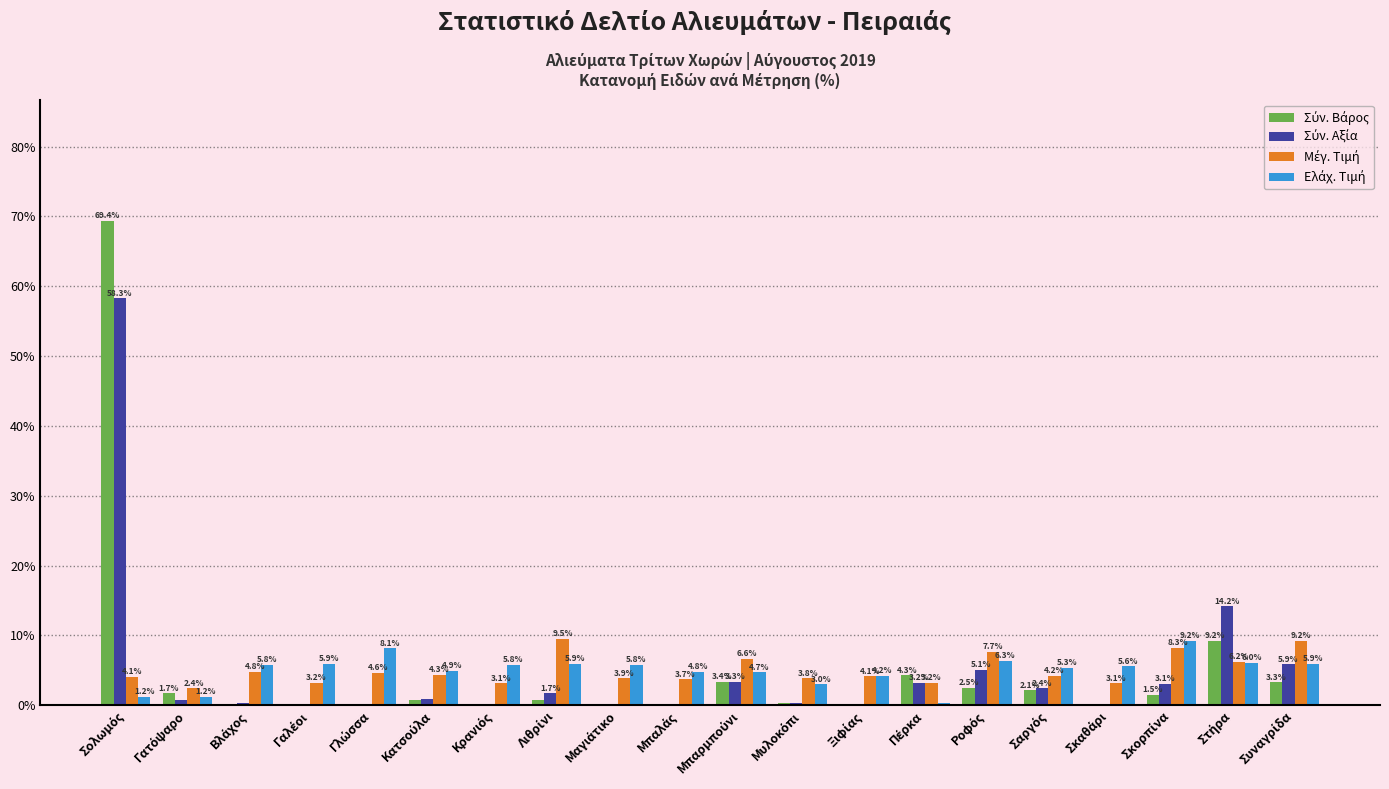

What is the greatest value displayed?

69.4